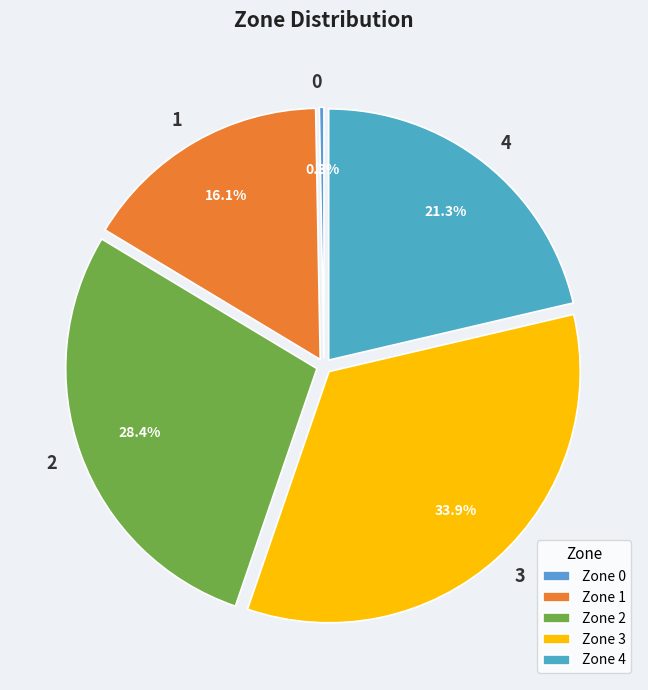

To the nearest percent, what is the combined percentage of 4 and 1?

37%